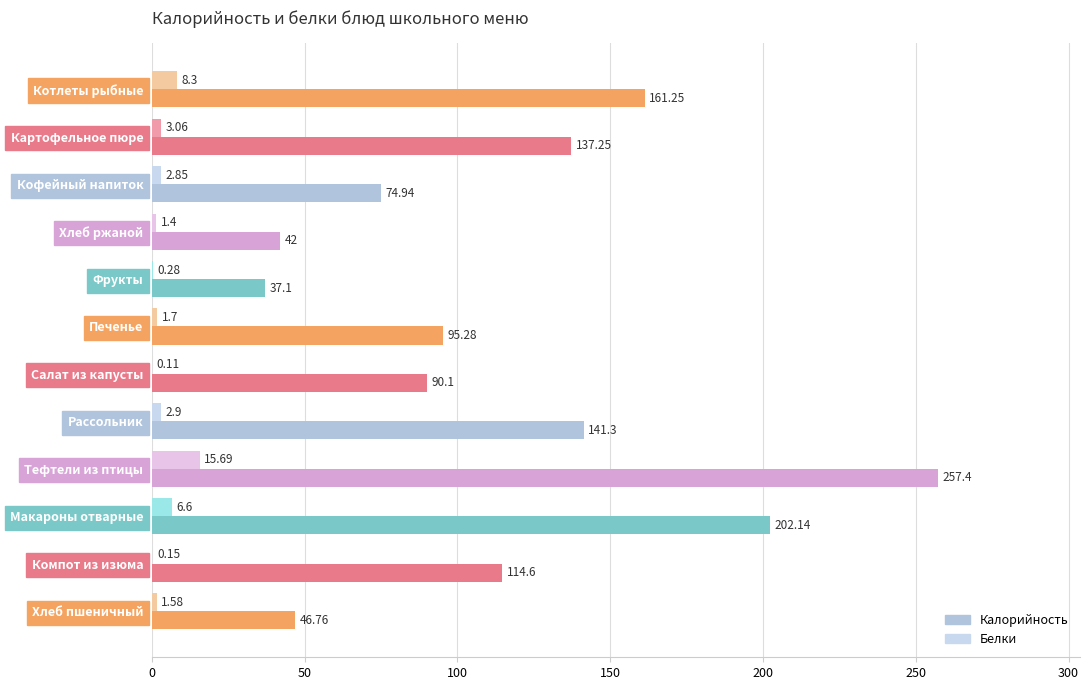

Which label corresponds to the largest value in the chart?

Тефтели из птицы